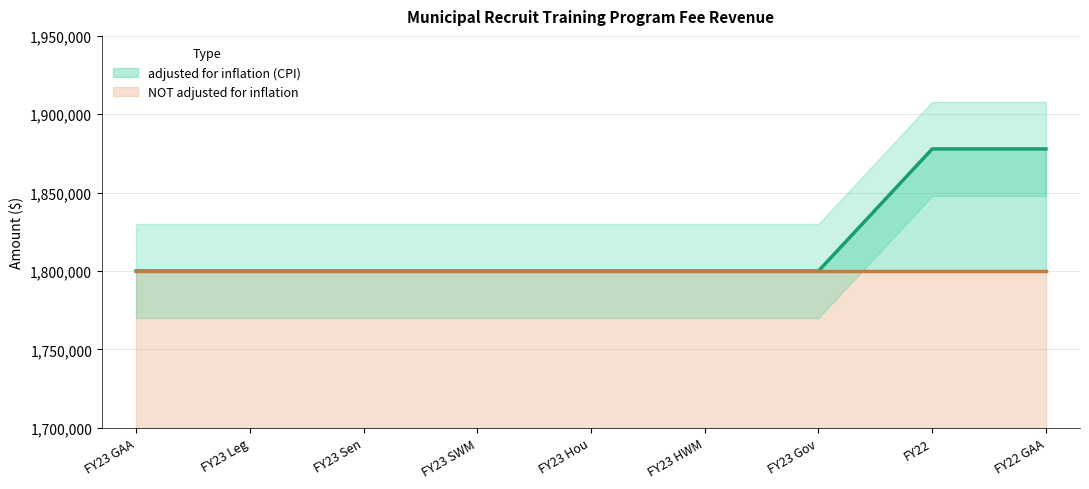

What is the minimum value shown in the chart?

1800000